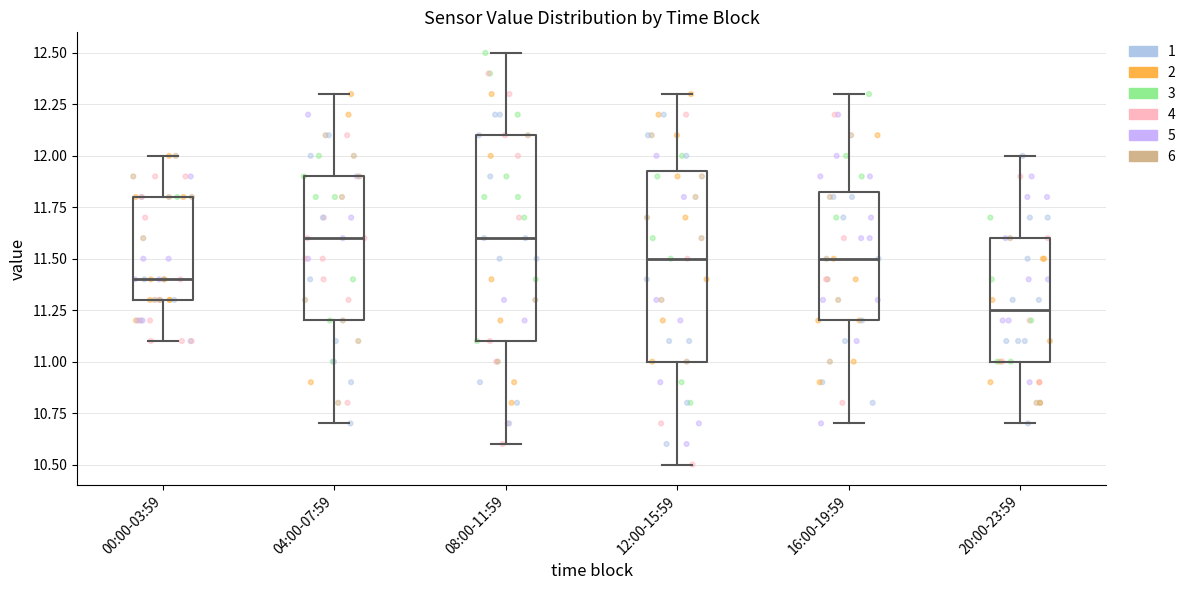

Reading left to right, transcribe this box plot: for each box, give where its median line is, the range the box spans, and where its two whiskers end, as read against the y-axis. The values are not printed on the chart, so give them approximately, as read against the axis.

00:00-03:59: median 11.40, box 11.30 to 11.80, whiskers 11.10 to 12.00
04:00-07:59: median 11.60, box 11.20 to 11.90, whiskers 10.70 to 12.30
08:00-11:59: median 11.60, box 11.10 to 12.10, whiskers 10.60 to 12.50
12:00-15:59: median 11.50, box 11.00 to 11.95, whiskers 10.50 to 12.30
16:00-19:59: median 11.50, box 11.20 to 11.85, whiskers 10.70 to 12.30
20:00-23:59: median 11.25, box 11.00 to 11.60, whiskers 10.70 to 12.00